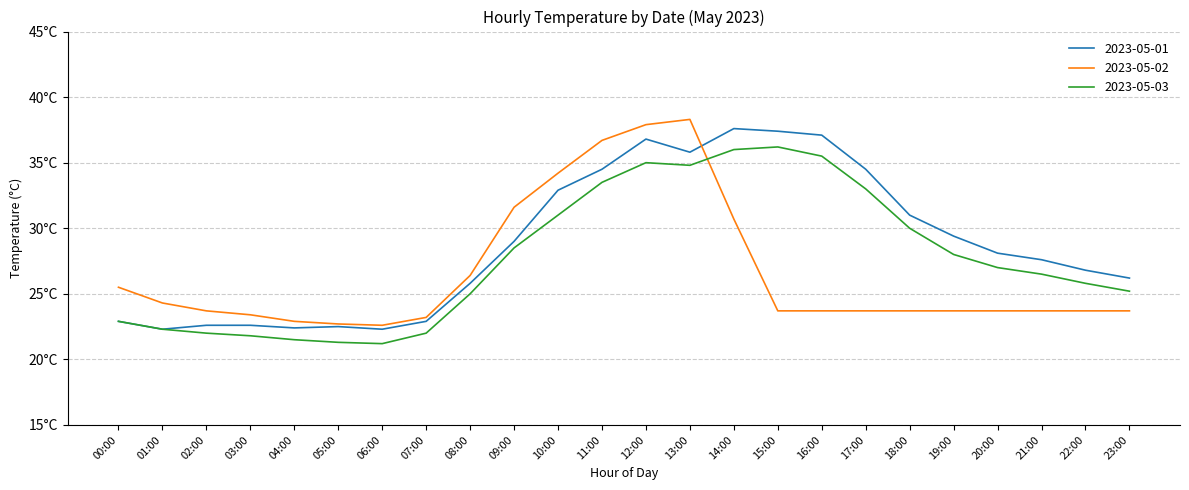

What are all the series names shown in the legend?

2023-05-01, 2023-05-02, 2023-05-03